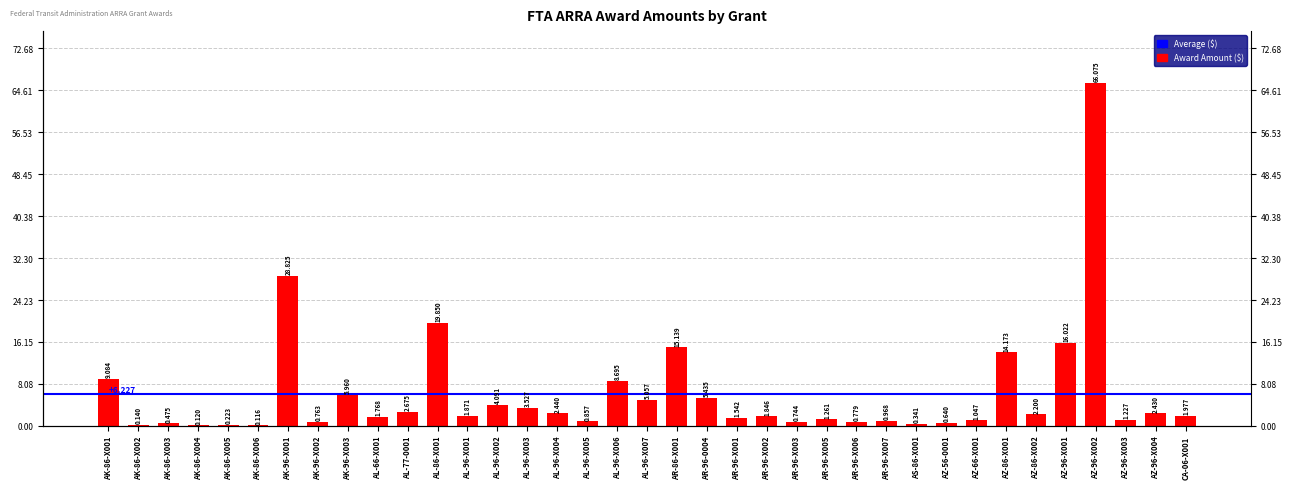

What is the difference between the maximum and minimum values?

65959037